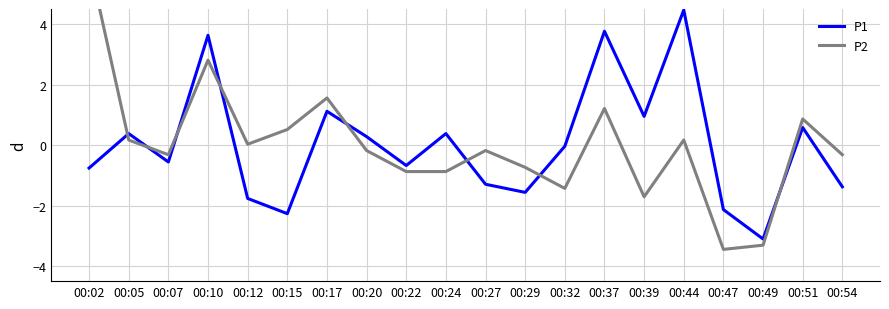

What is the minimum value shown in the chart?

-3.4